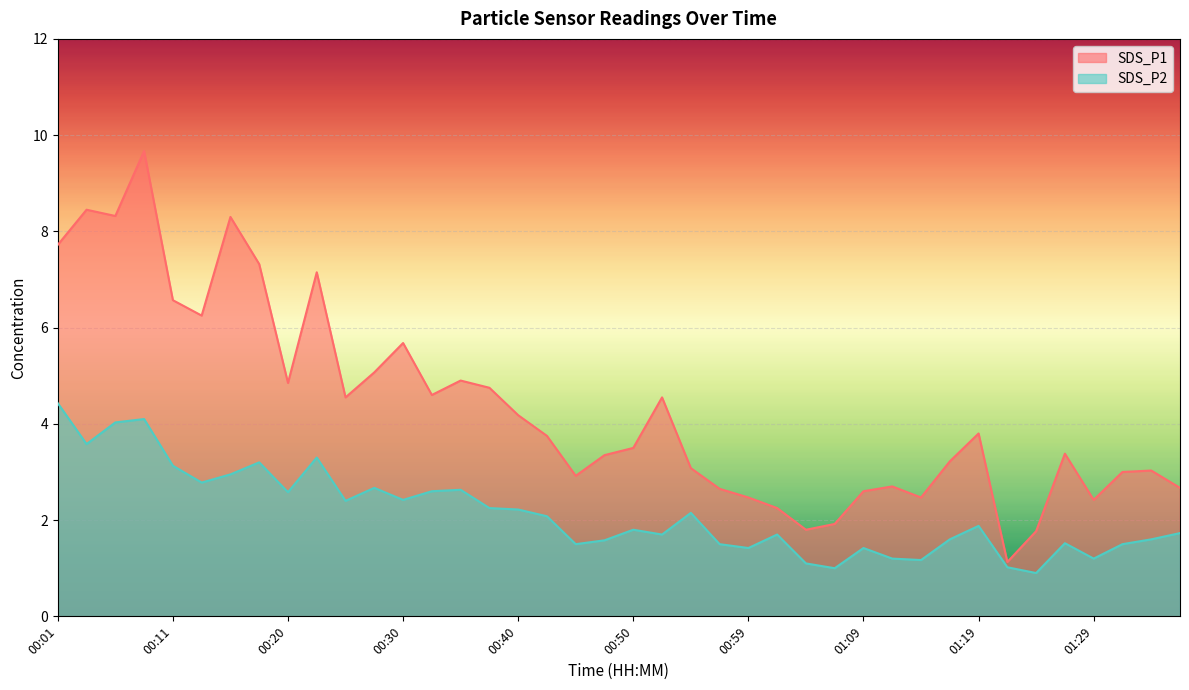

At which category is the sum across all series the highest?

00:08